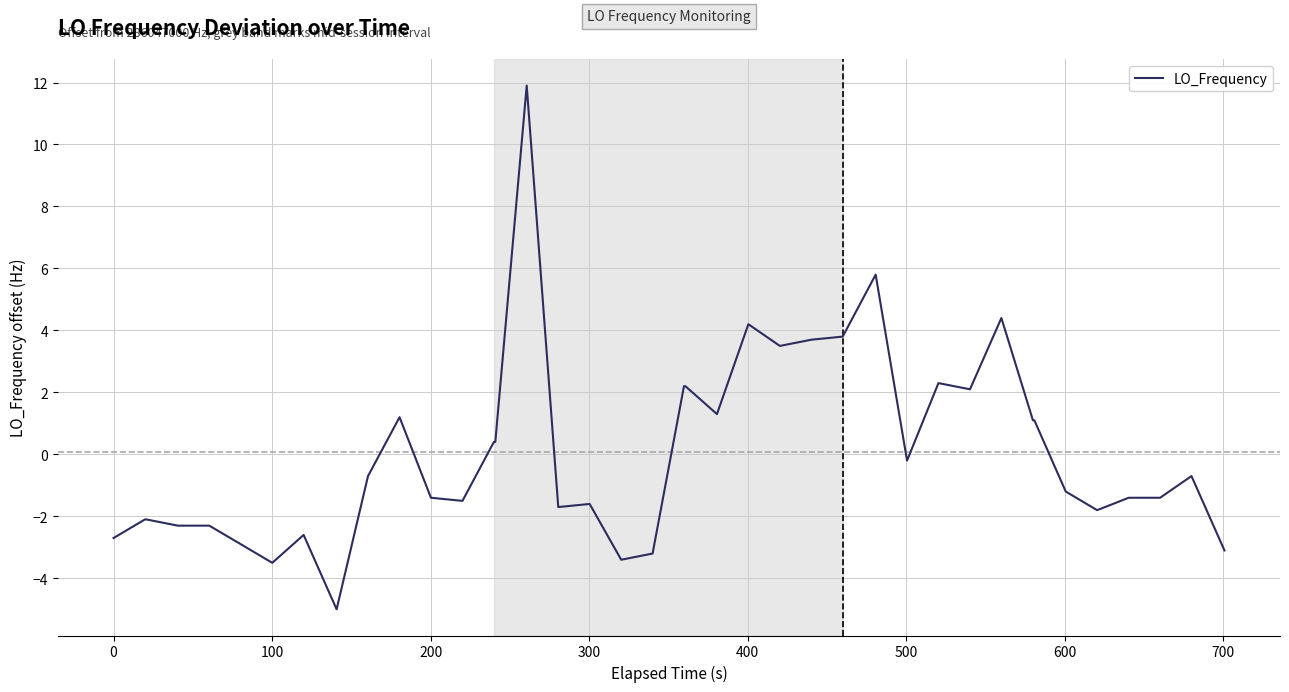

What is the smallest value displayed?

-5.0